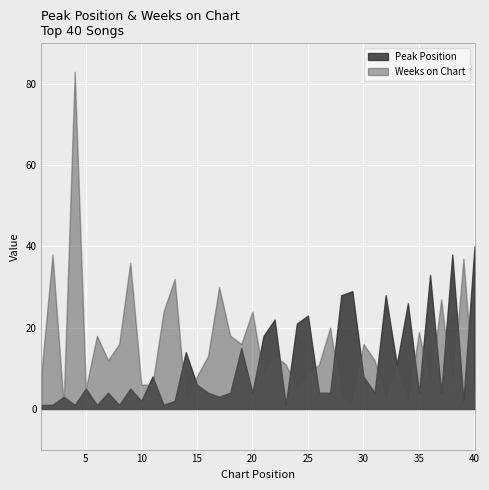

What is the value of the Weeks on Chart point at the 20th from the left?

24